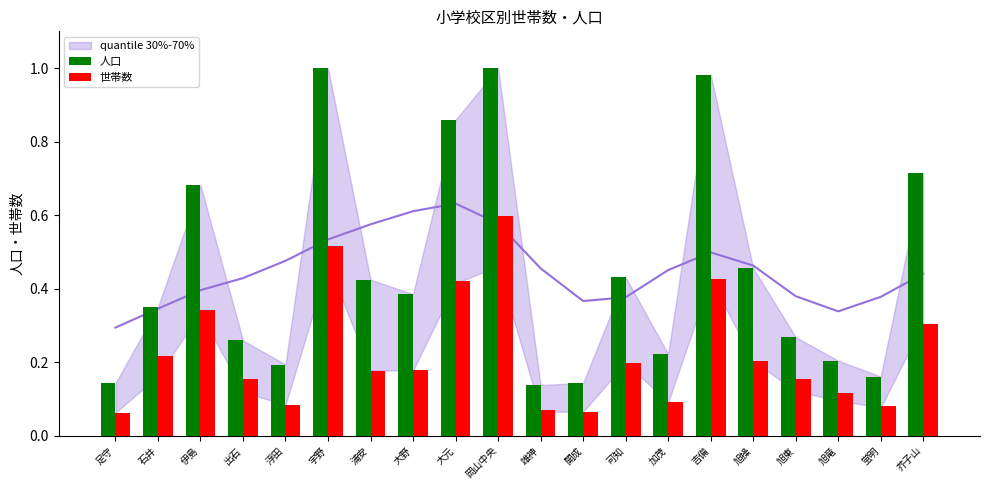

How many bars are there in total?

40